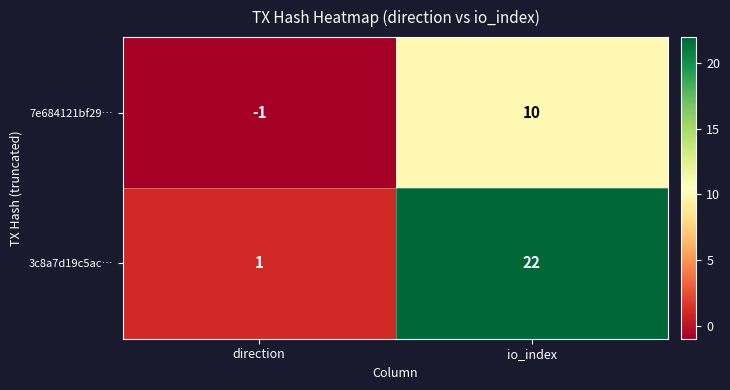

True or false: 7e684121bf29… has a value of 15 at io_index.

False